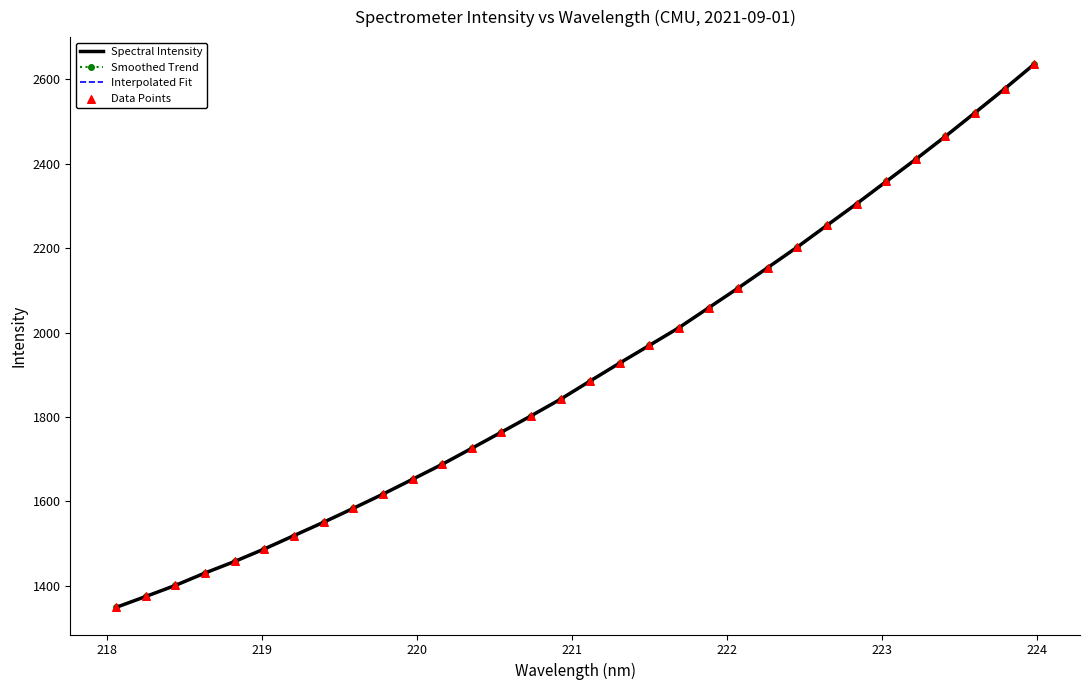

Which has a higher value, 221.3083 or 223.408?

223.408